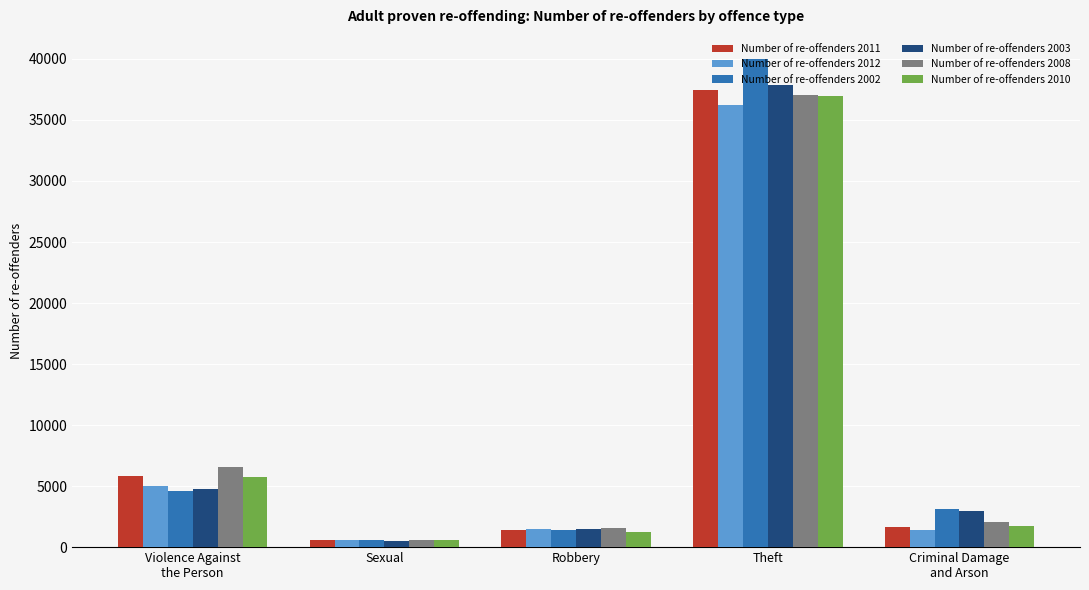

What is the difference between the Number of re-offenders 2008 values at Robbery and Theft?

35476